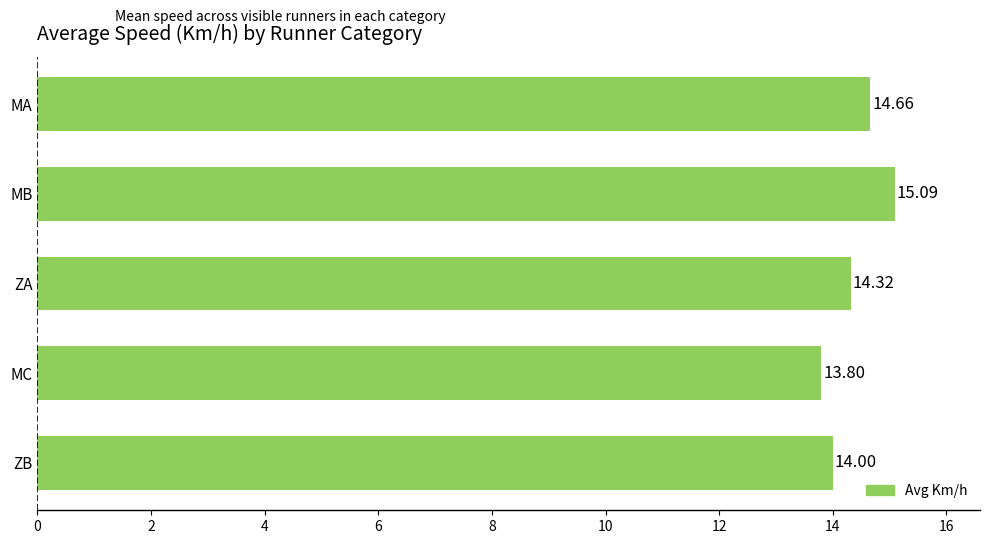

How many bars are there in total?

5